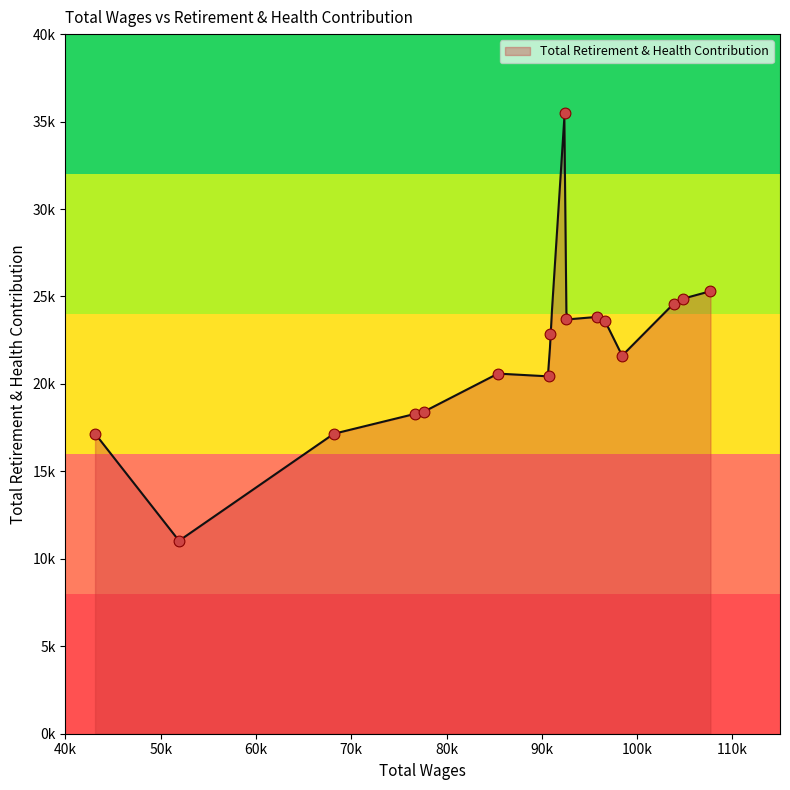

Which has a higher value, 98431.0 or 68164.0?

98431.0